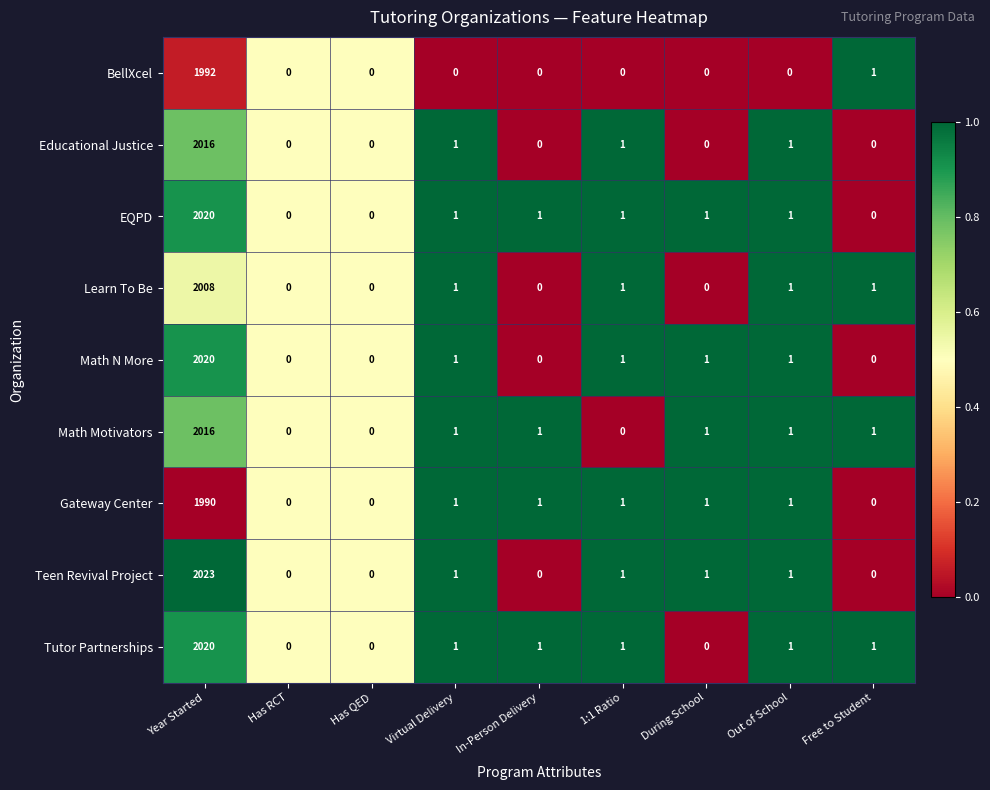

What is the greatest value displayed?

2023